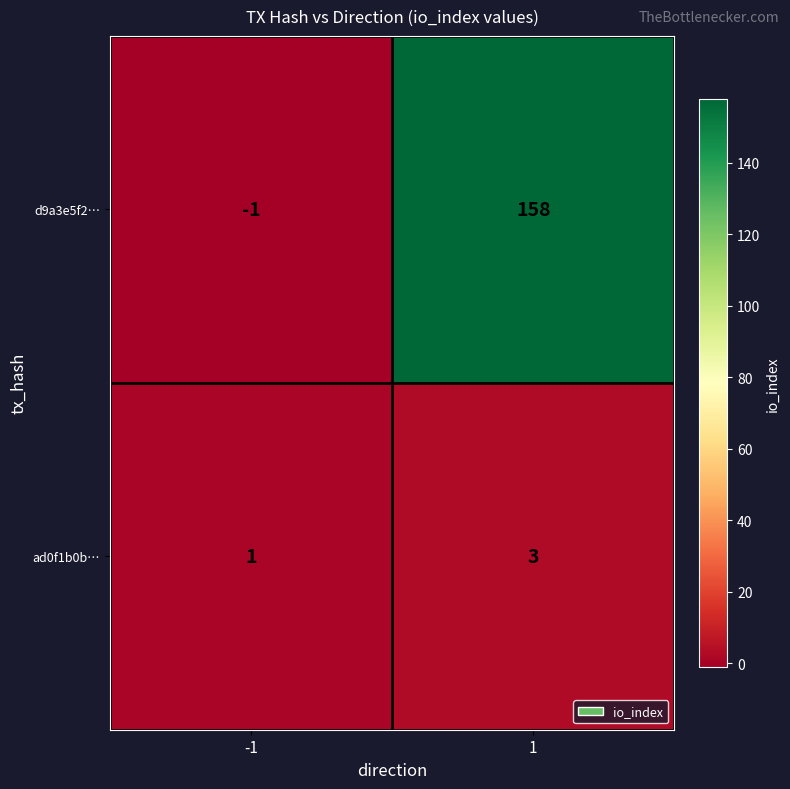

What is the sum of the ad0f1b0b… values at 1 and -1?

4